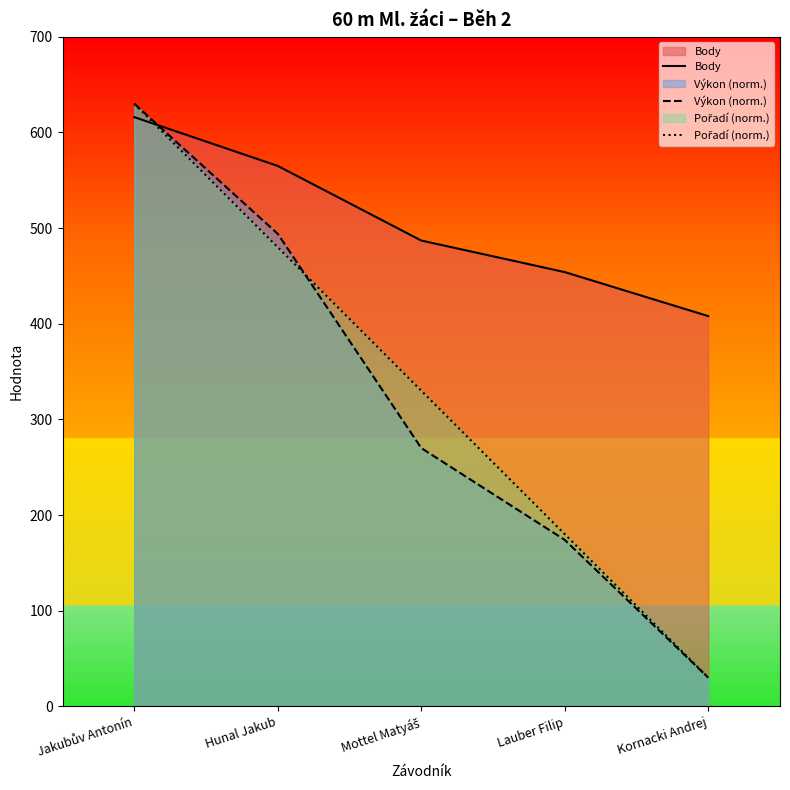

True or false: Body has more than 1 interior local peaks.

False